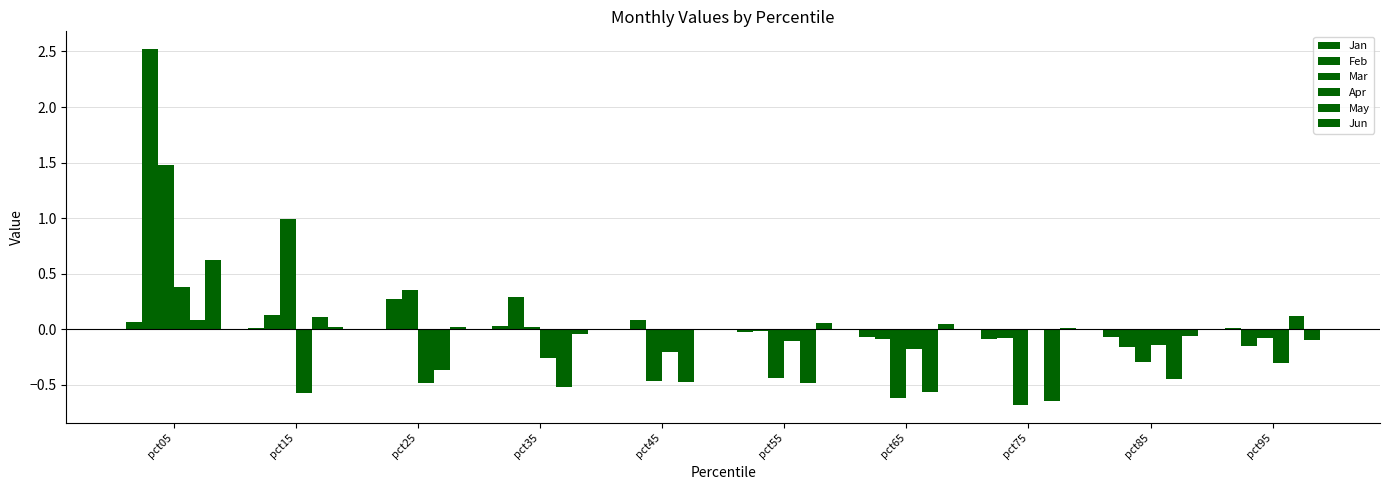

Which category has the lowest value across all series?

pct75